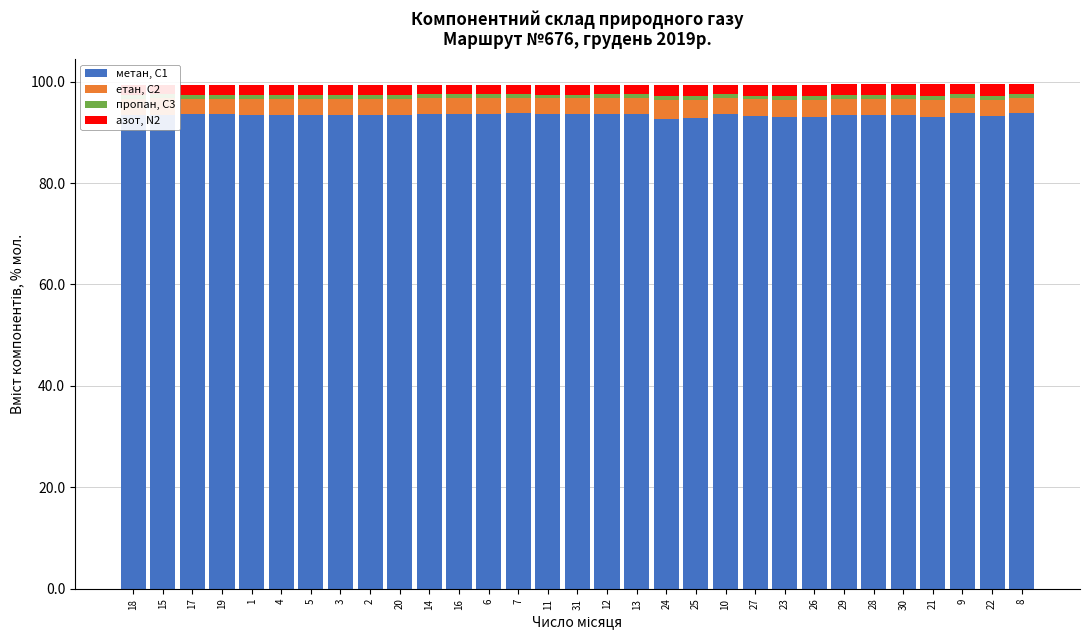

What is the value of the азот, N2 bar at the 17th from the left?

1.9